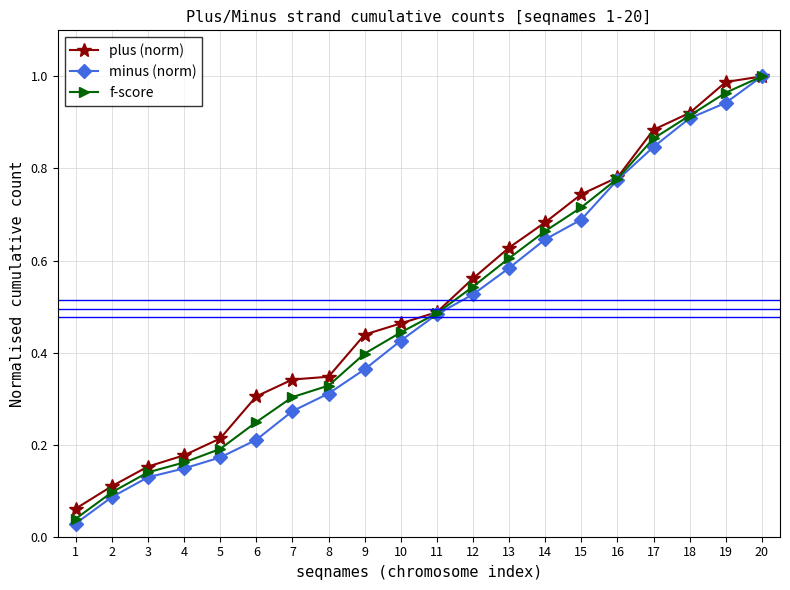

At 2, list the series in order from largest to smallest.

plus (norm), f-score, minus (norm)